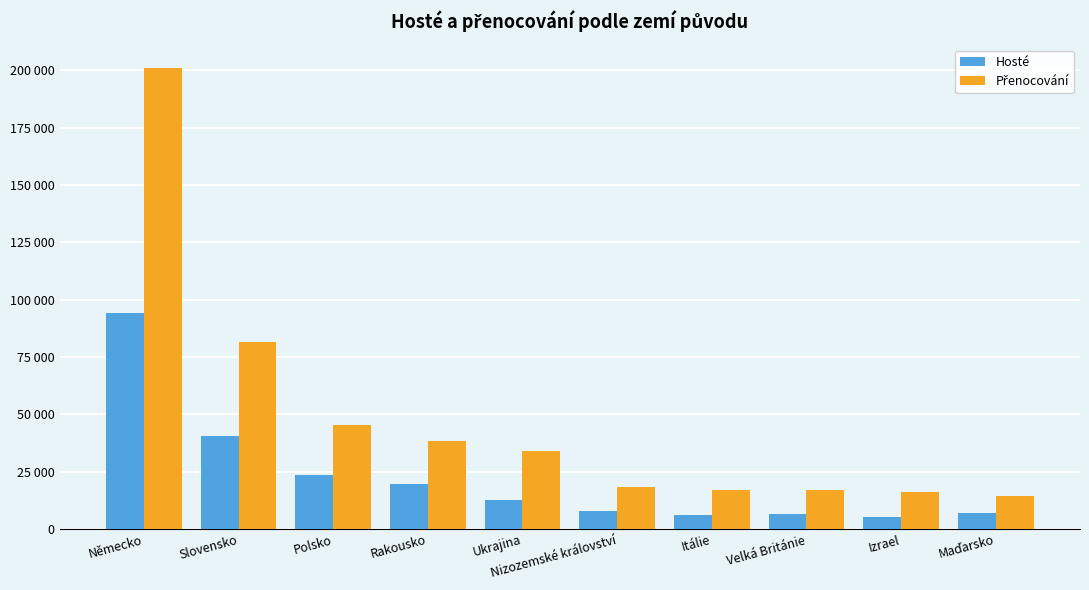

Are the bars horizontal?

No